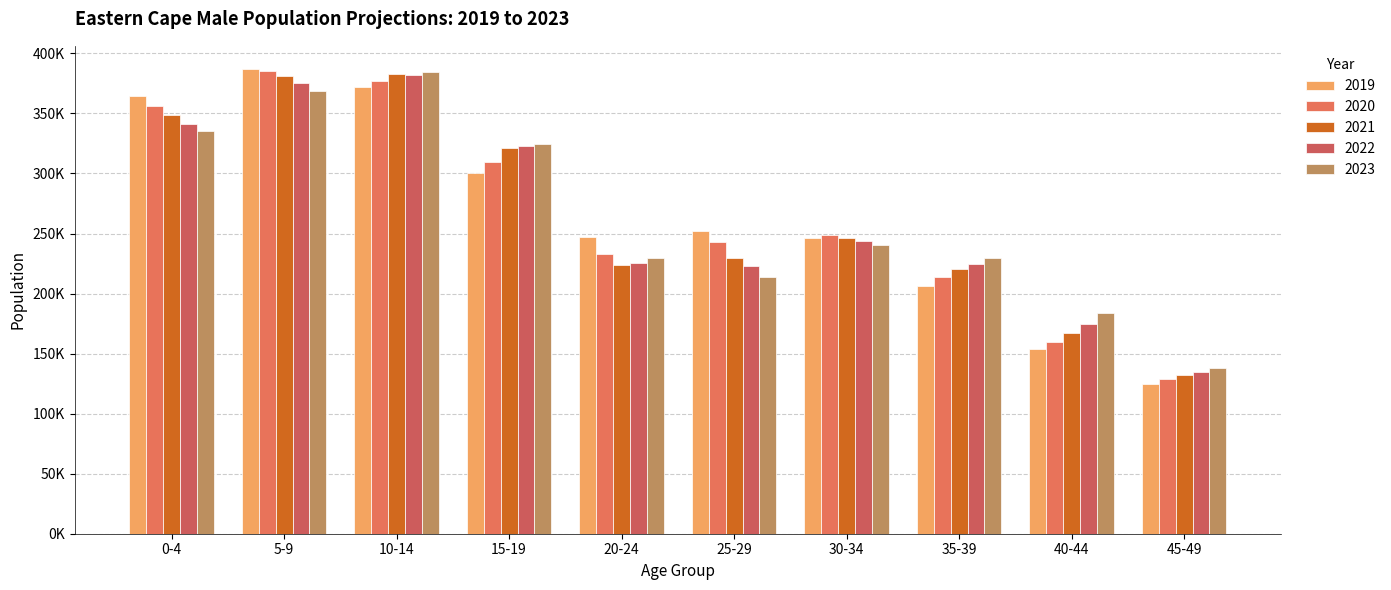

What is the approximate value of 2021 at 20-24?

223477.7